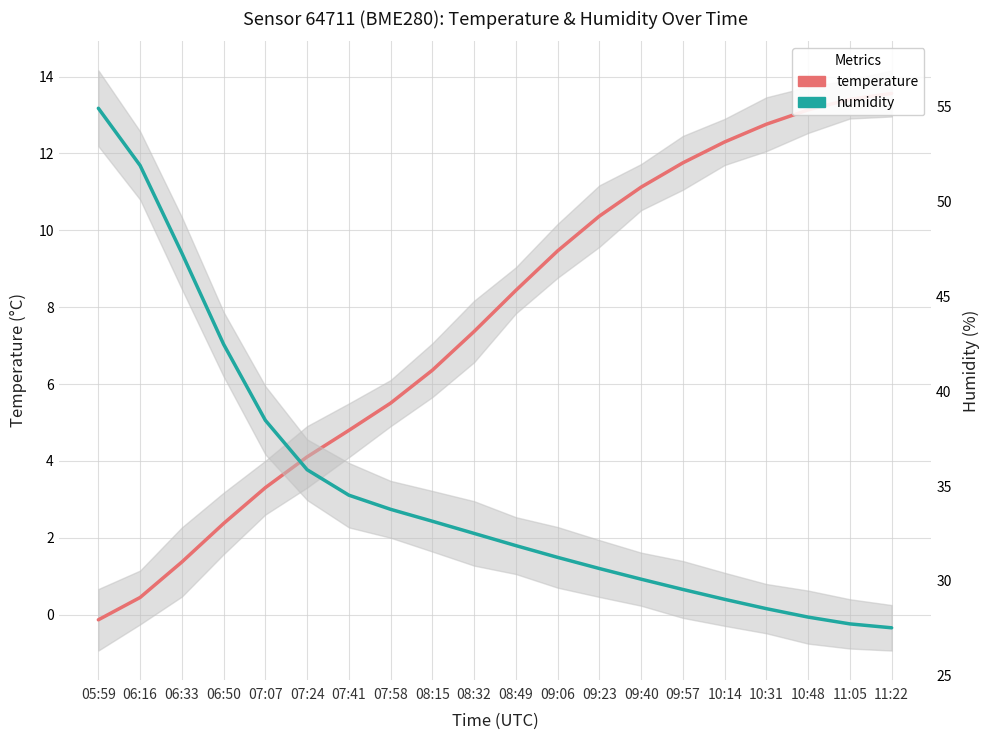

Which series has the largest range (max minus min)?

humidity